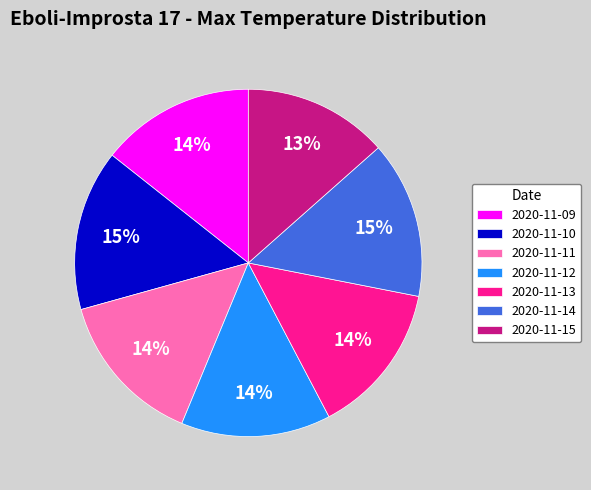

How many slices are in this pie chart?

7